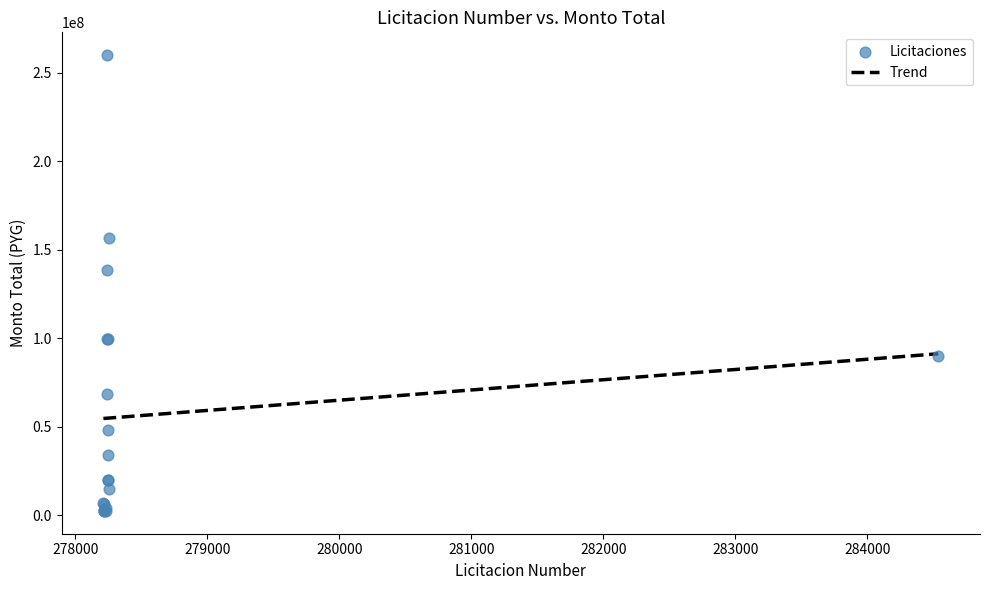

What Y value in the scatter plot is closest to 131250000?

138576000